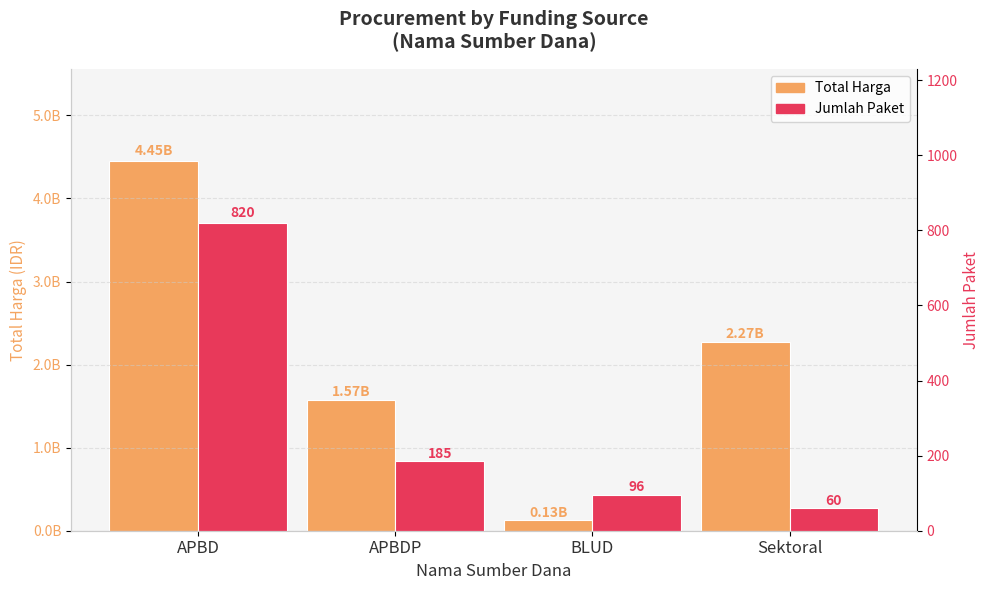

Which category has the highest value in the Total Harga series?

APBD